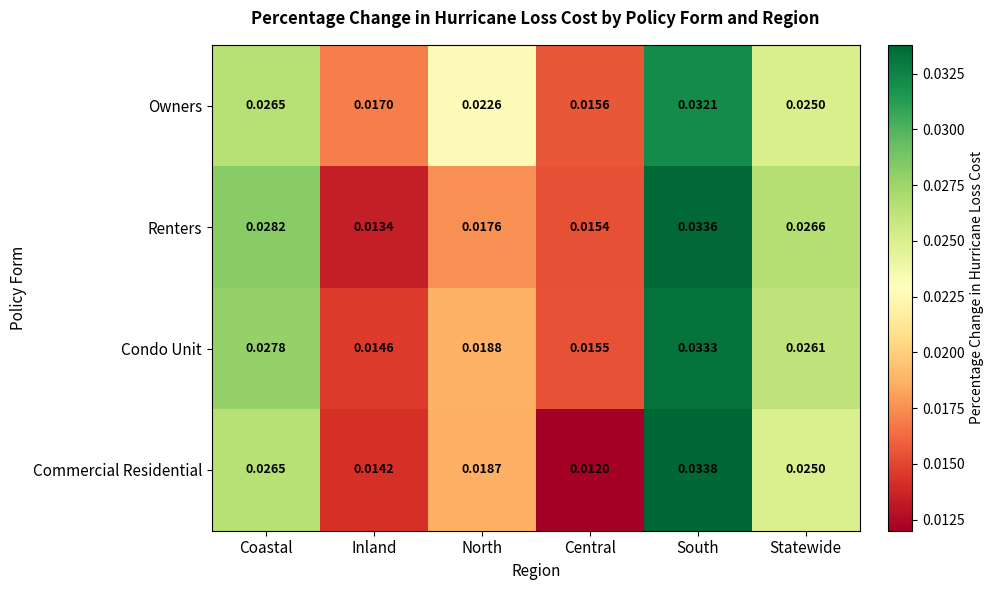

Between Inland and North, which series saw the biggest shift?

Owners